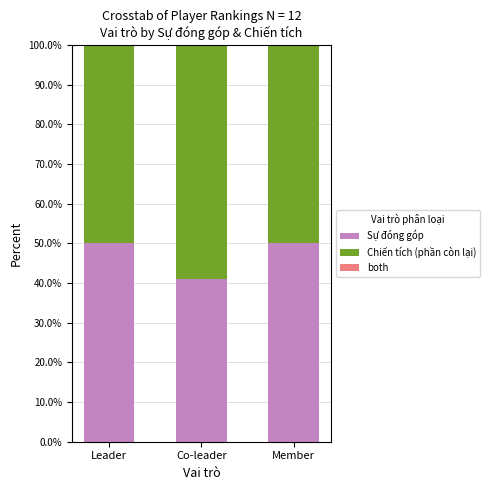

What is the total value across all series at Co-leader?

100.0